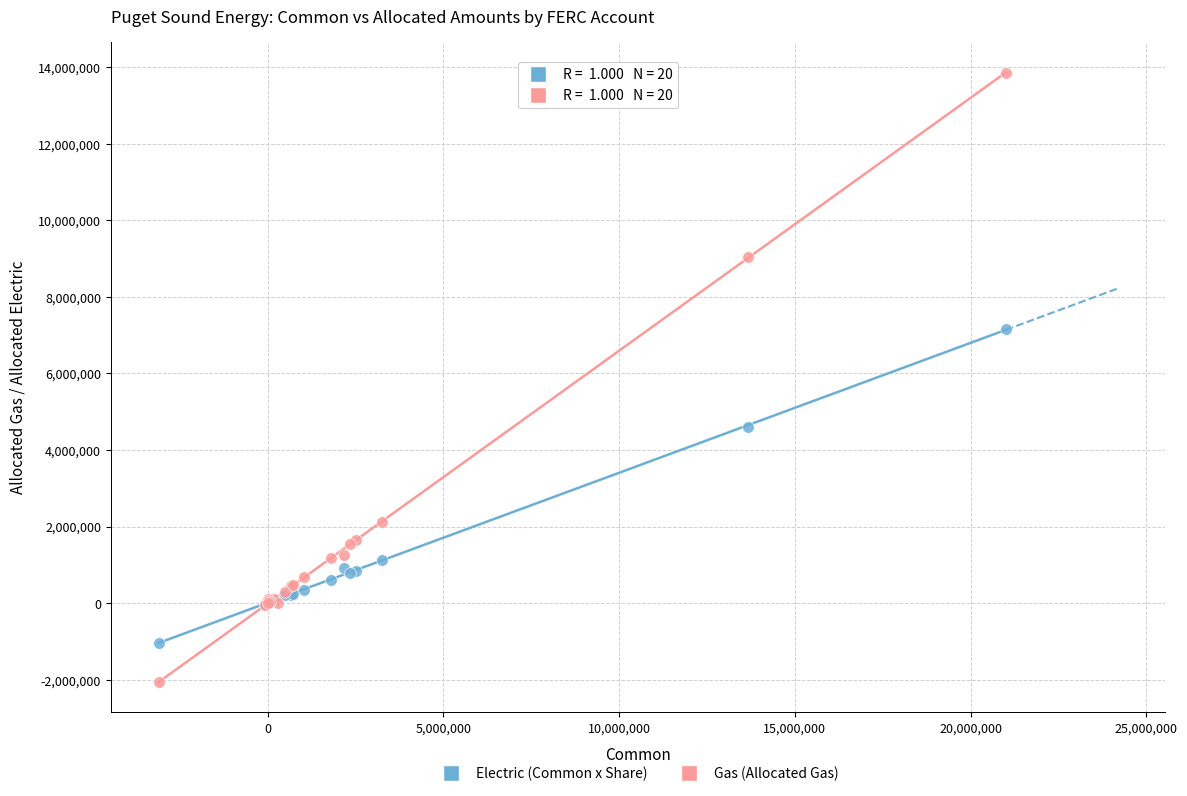

Which series has the widest spread of Y values?

Gas (Allocated Gas)